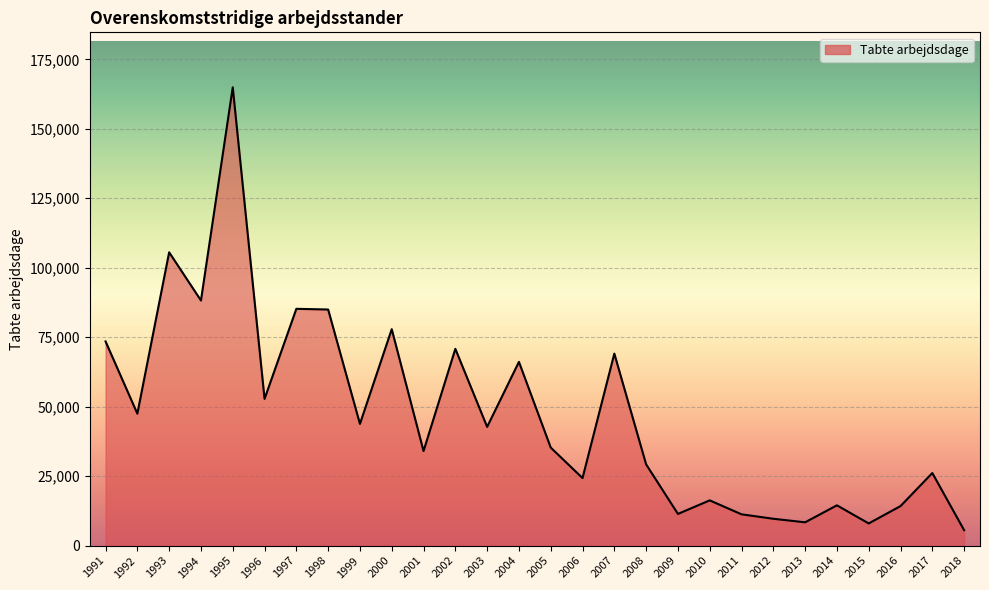

What is the difference between the values at 2004 and 2001?

32082.0